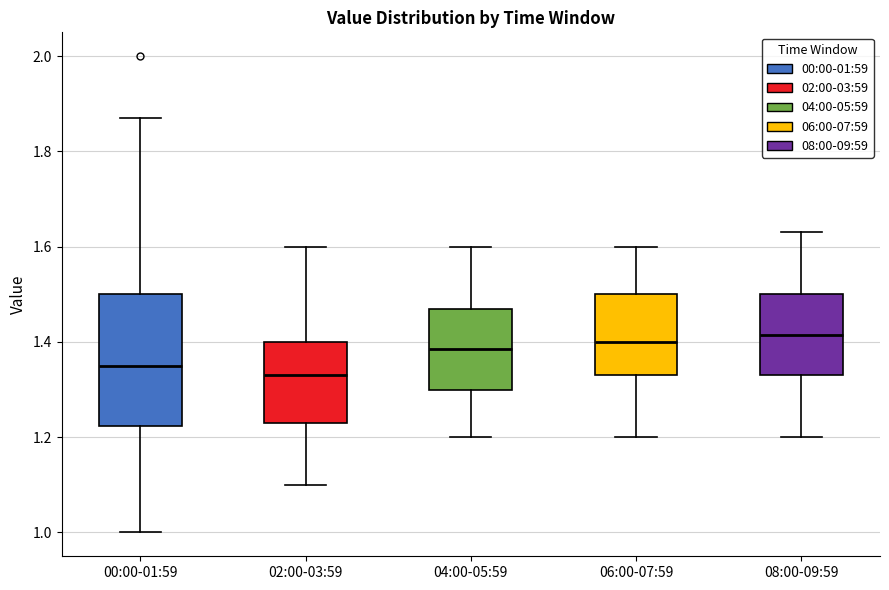

Reading left to right, transcribe this box plot: for each box, give where its median line is, the range the box spans, and where its two whiskers end, as read against the y-axis. The values are not printed on the chart, so give them approximately, as read against the axis.

00:00-01:59: median 1.36, box 1.22 to 1.50, whiskers 1.00 to 1.88
02:00-03:59: median 1.34, box 1.24 to 1.40, whiskers 1.10 to 1.60
04:00-05:59: median 1.38, box 1.30 to 1.48, whiskers 1.20 to 1.60
06:00-07:59: median 1.40, box 1.34 to 1.50, whiskers 1.20 to 1.60
08:00-09:59: median 1.42, box 1.34 to 1.50, whiskers 1.20 to 1.64